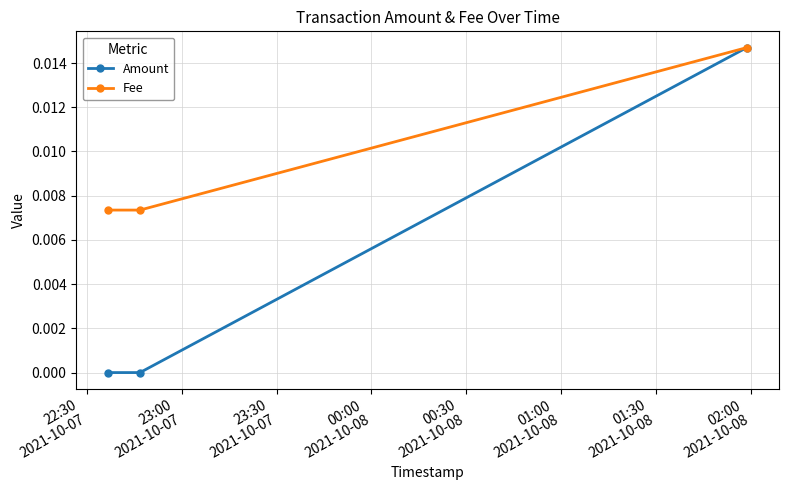

Which series has the largest total across all categories?

Fee